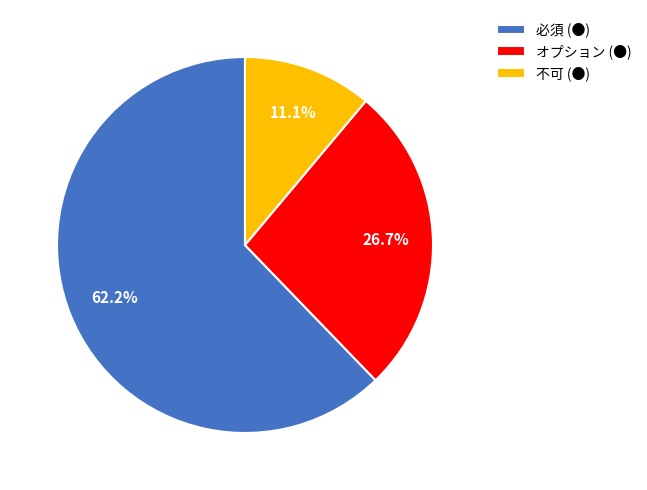

Which slice is the smallest?

不可 (●)